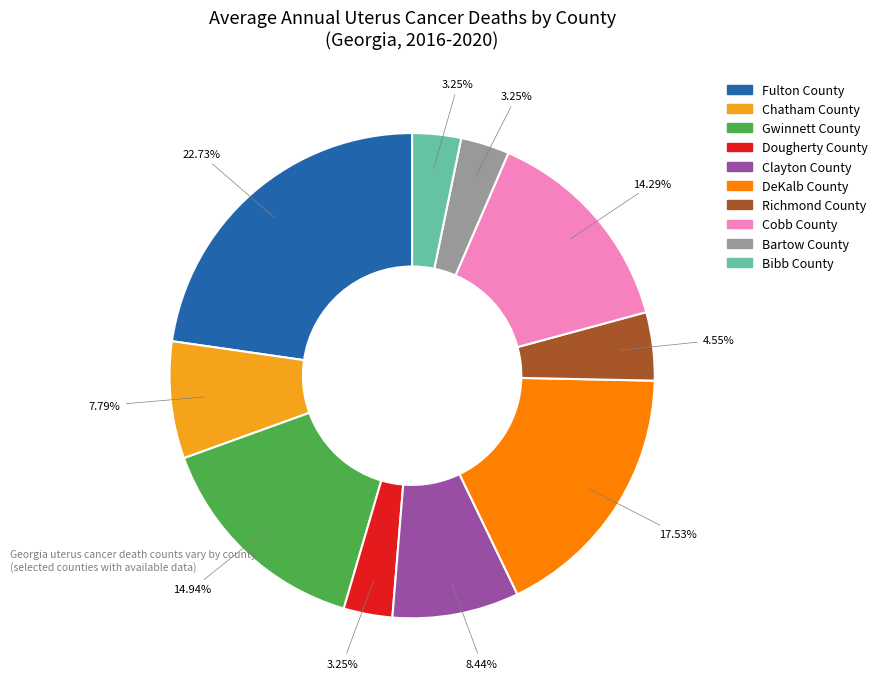

To the nearest percent, what portion does Fulton County represent?

23%